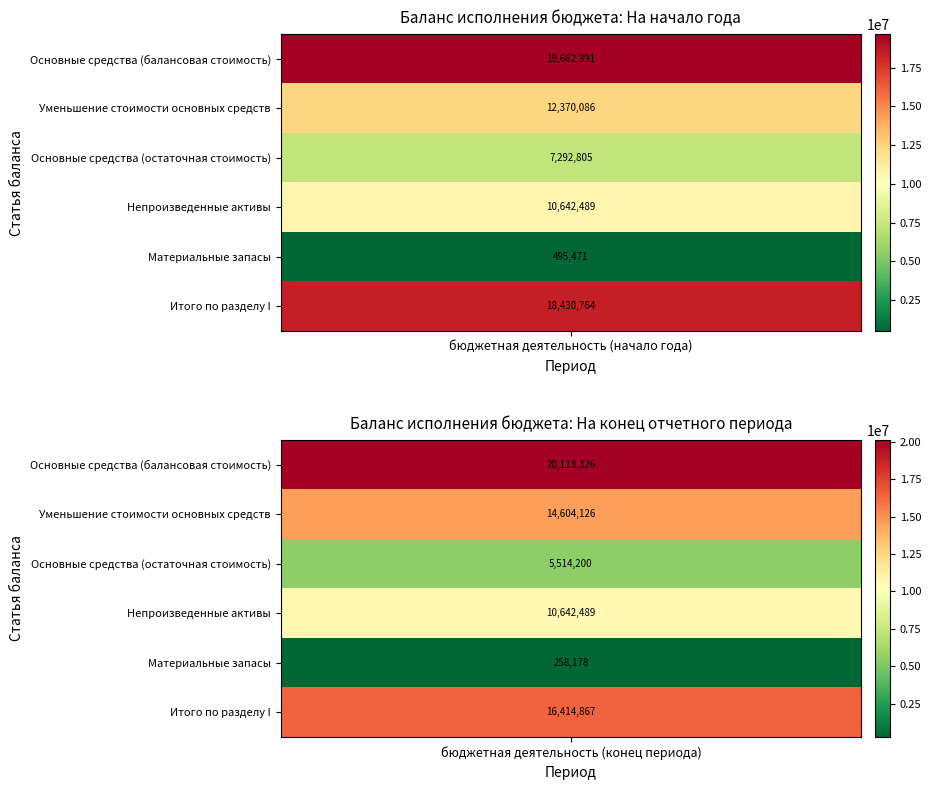

At бюджетная деятельность (конец периода), list the series in order from largest to smallest.

Основные средства (балансовая стоимость), Итого по разделу I, Уменьшение стоимости основных средств, Непроизведенные активы, Основные средства (остаточная стоимость), Материальные запасы